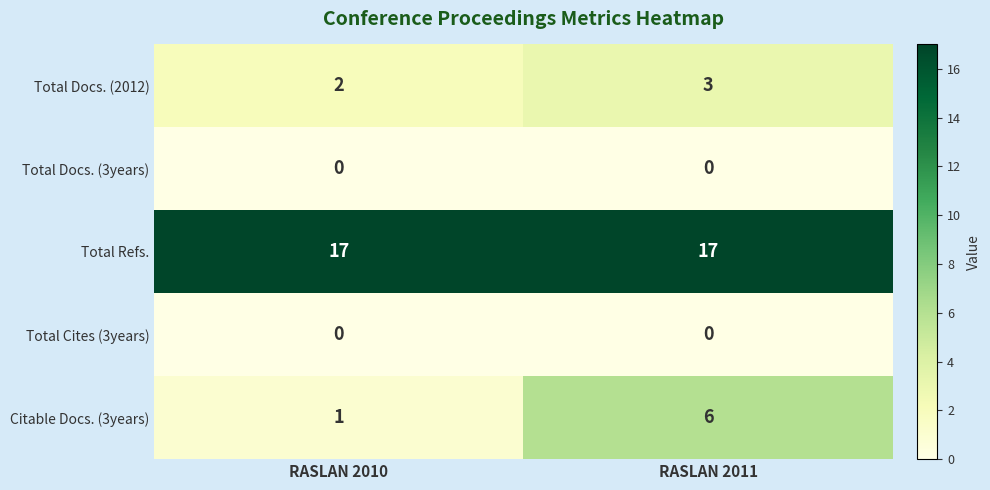

Which series has the largest range (max minus min)?

Citable Docs. (3years)